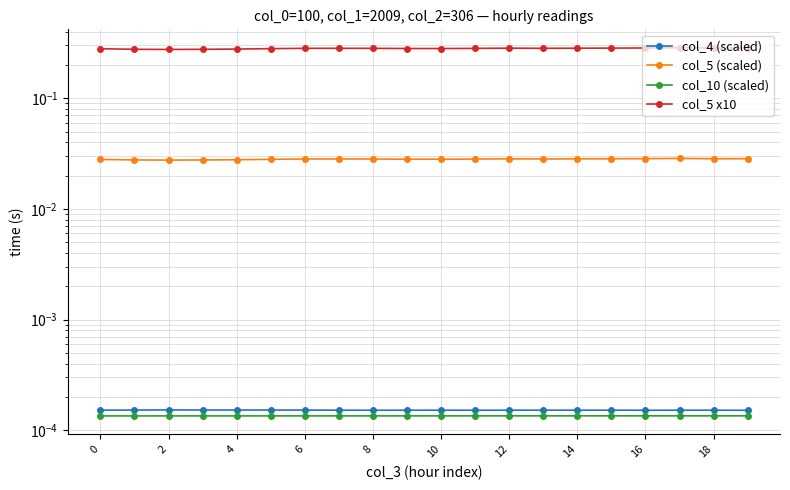

True or false: col_5 (scaled) and col_10 (scaled) intersect in this chart.

False